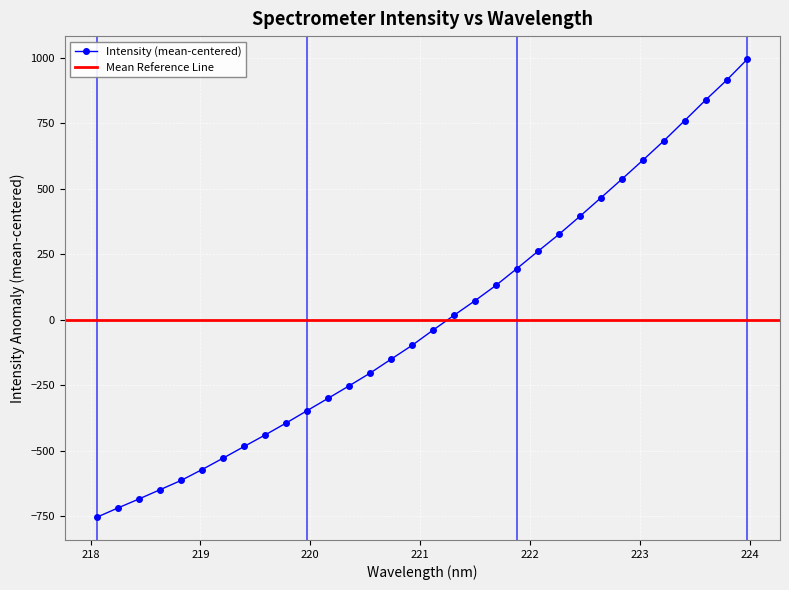

Between 222.0721 and 223.7895, which is larger?

223.7895